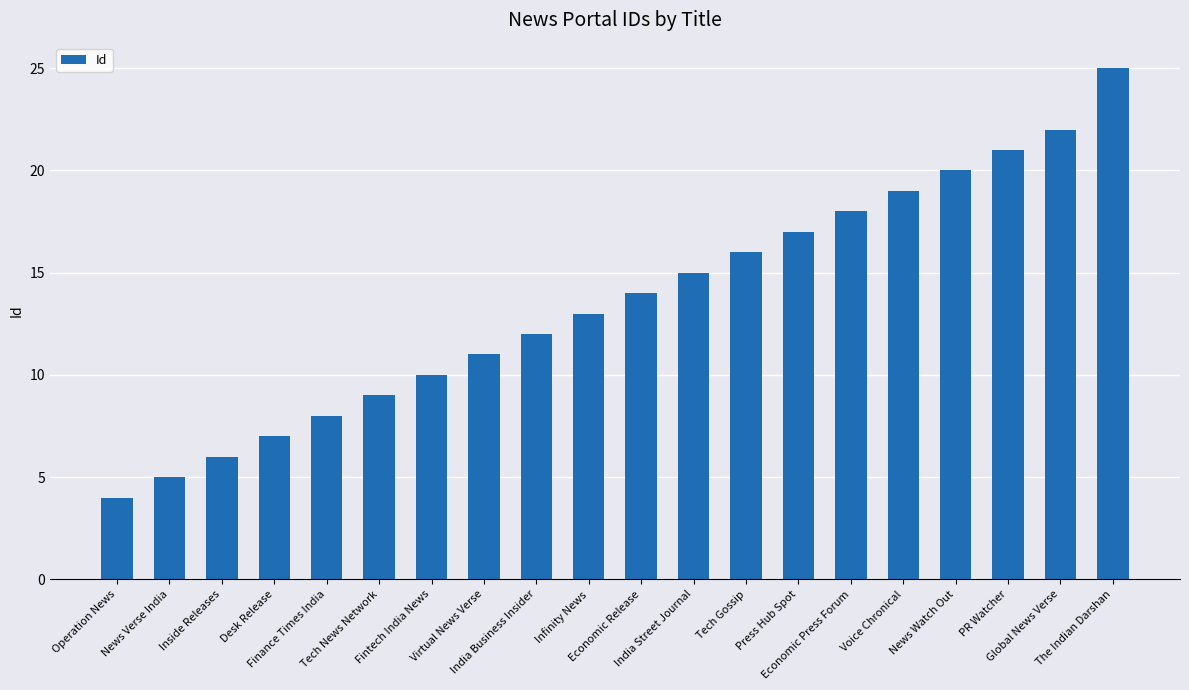

What is the difference between the maximum and second lowest values?

20